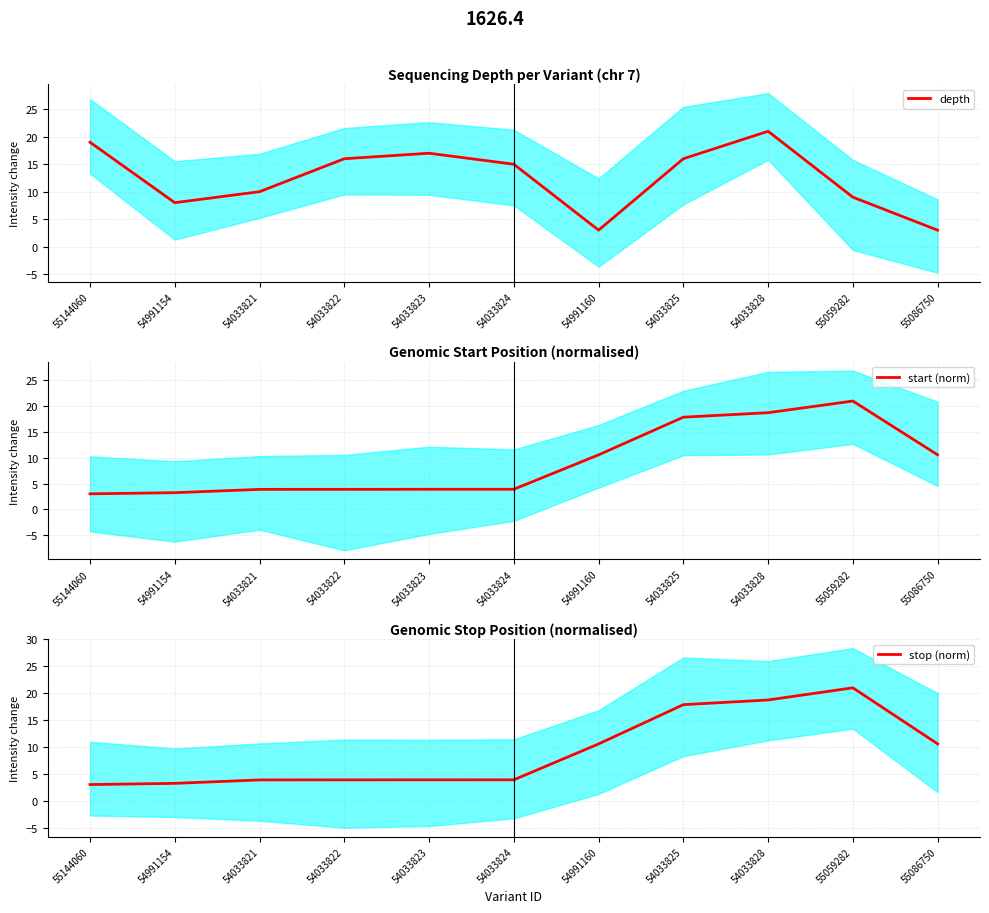

What position from the right is 54033828?

3